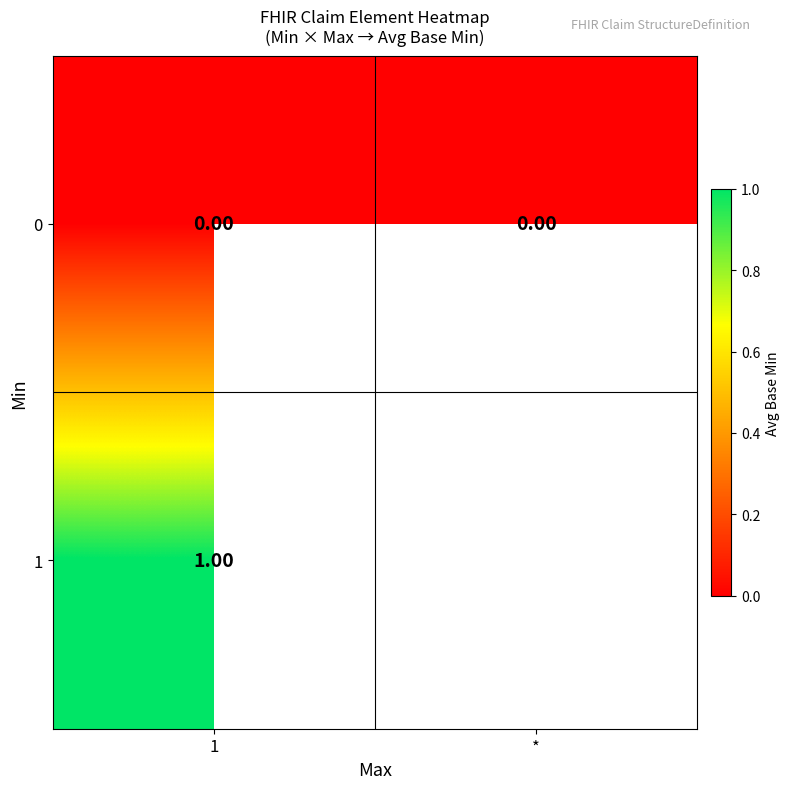

Rank the series at 1 from highest to lowest value.

1, 0